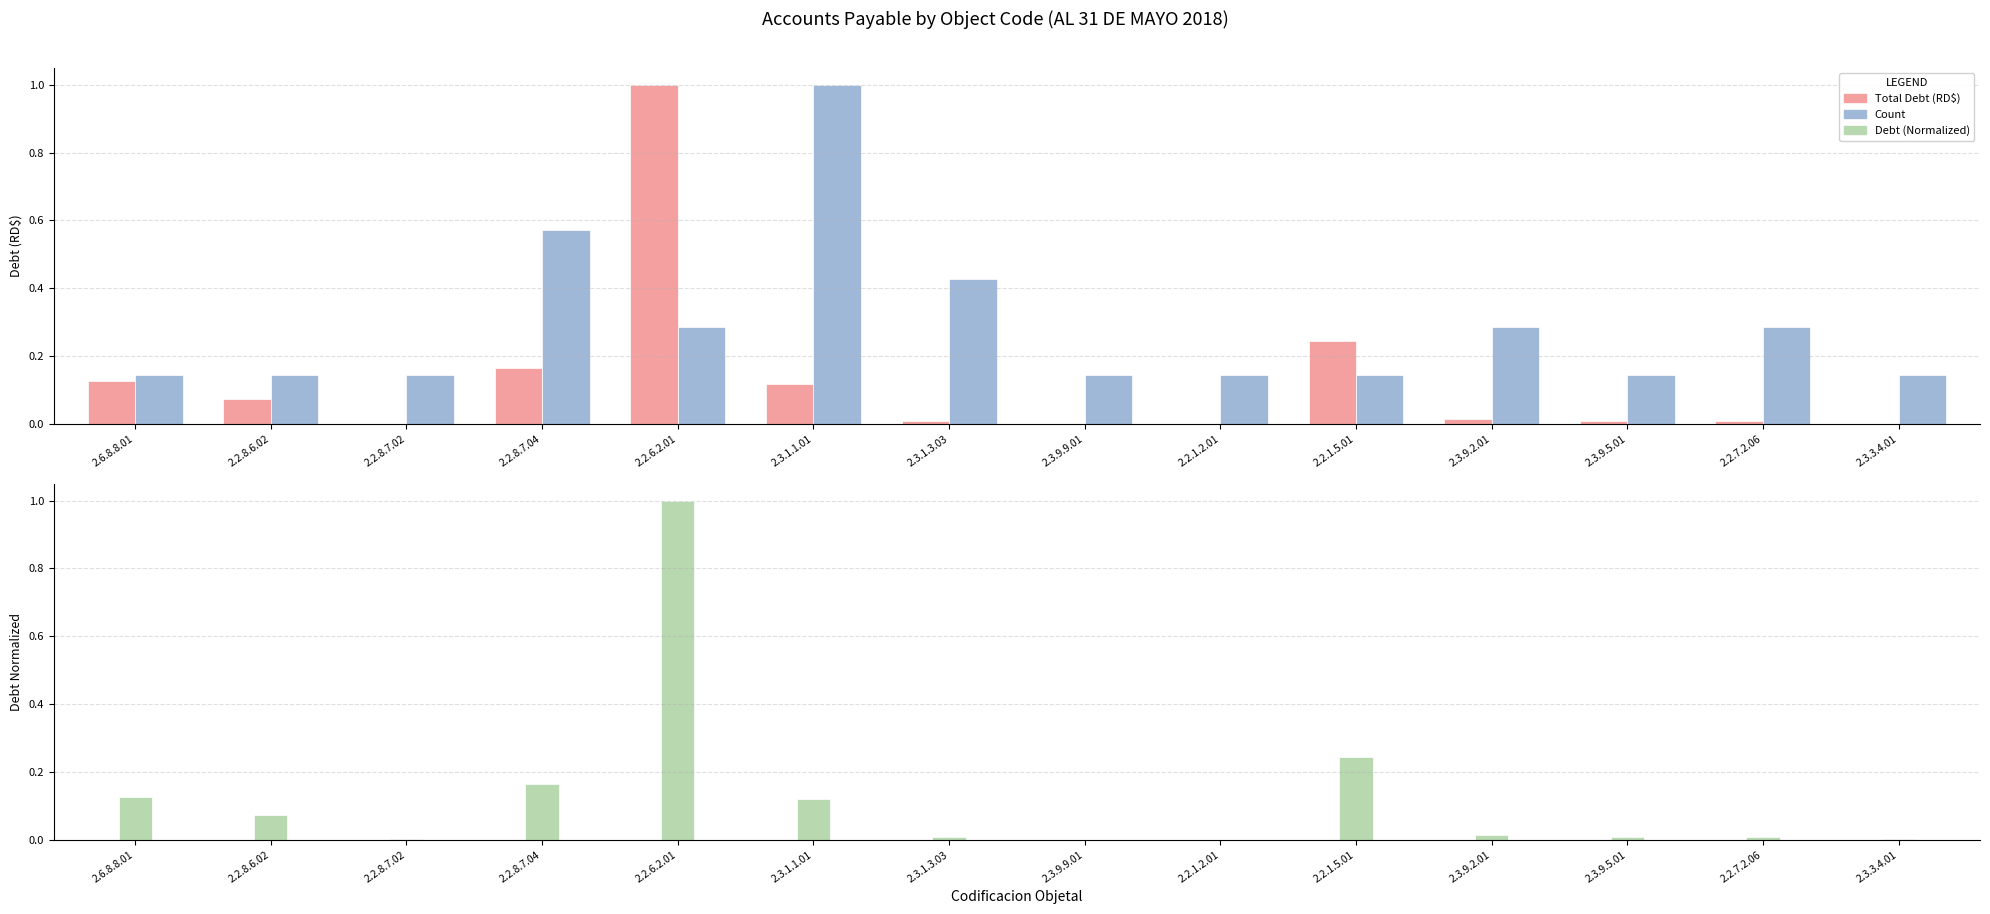

At which category is the sum across all series the highest?

2.2.6.2.01